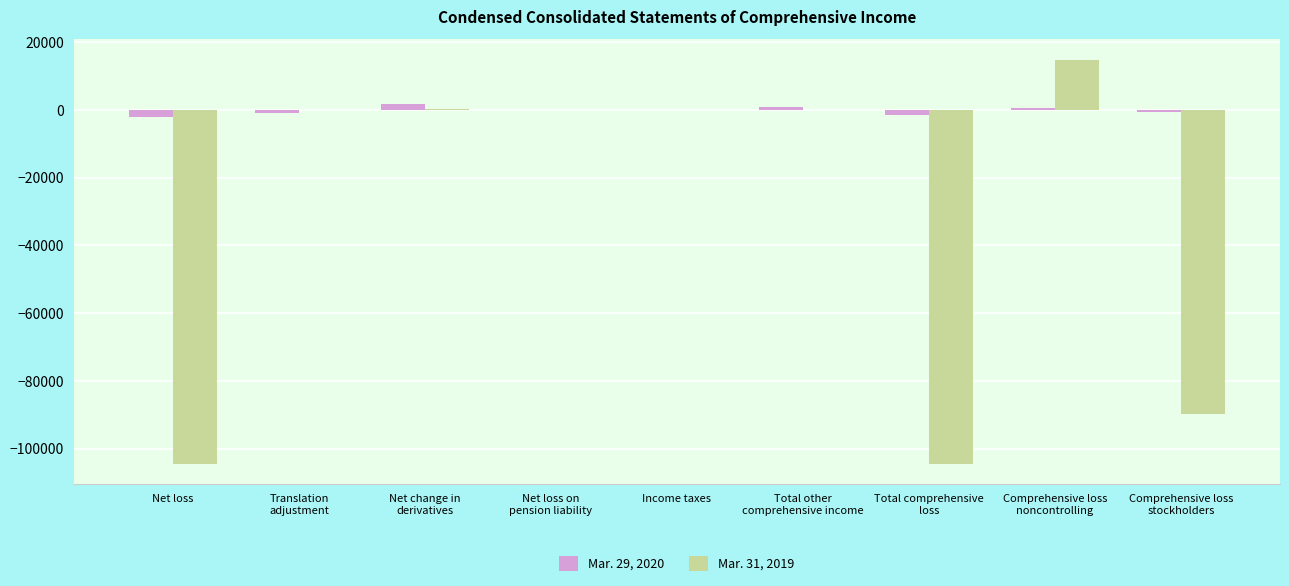

Which series has the largest total across all categories?

Mar. 29, 2020